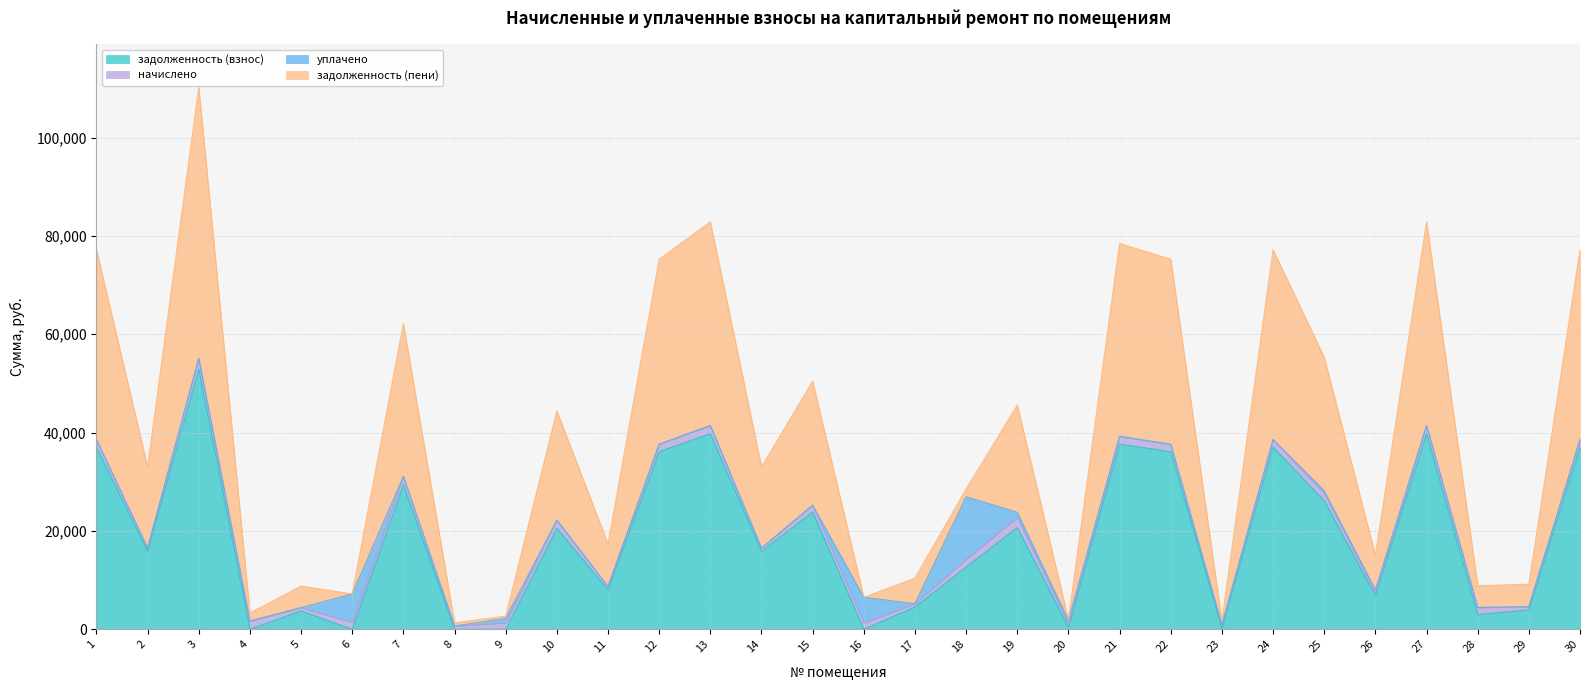

What is the value of the задолженность (взнос) point at the 28th from the left?

3007.9